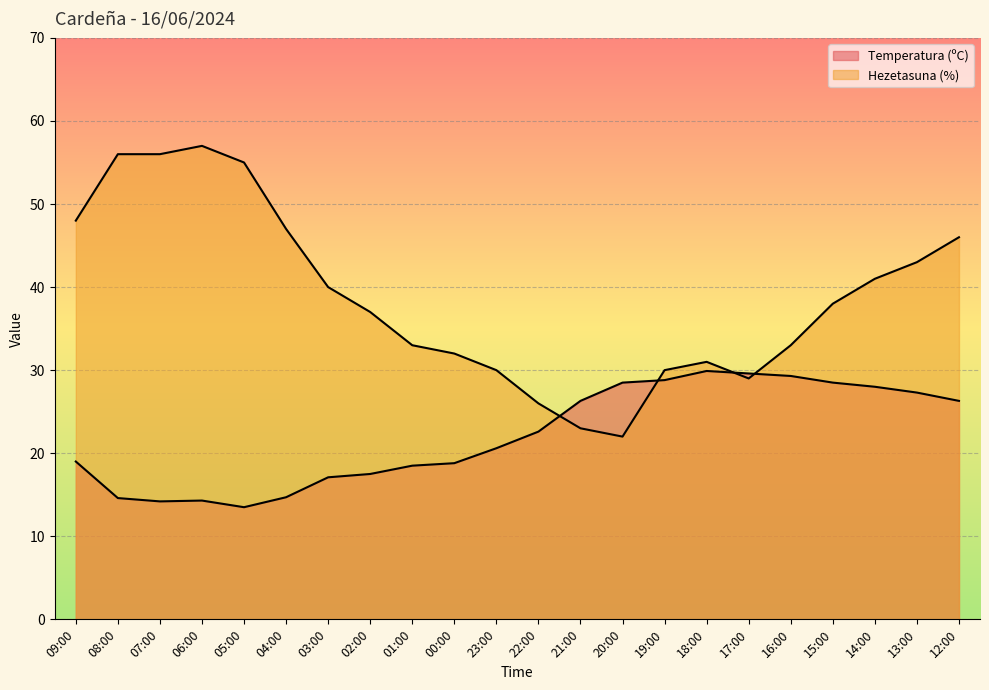

At which category does Hezetasuna (%) reach its first local peak?

06:00